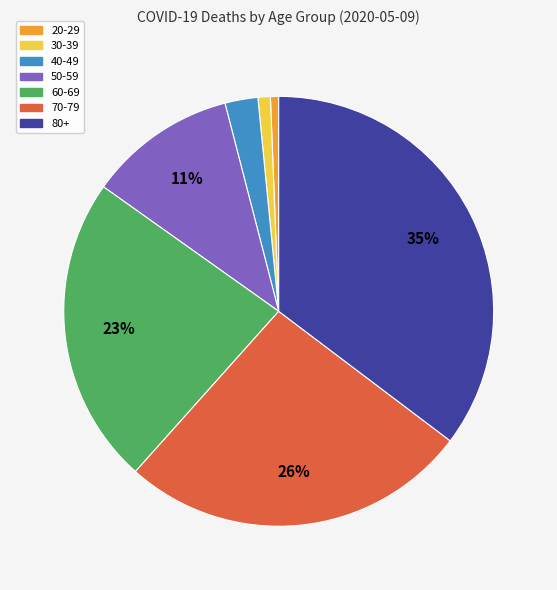

How many slices are in this pie chart?

7